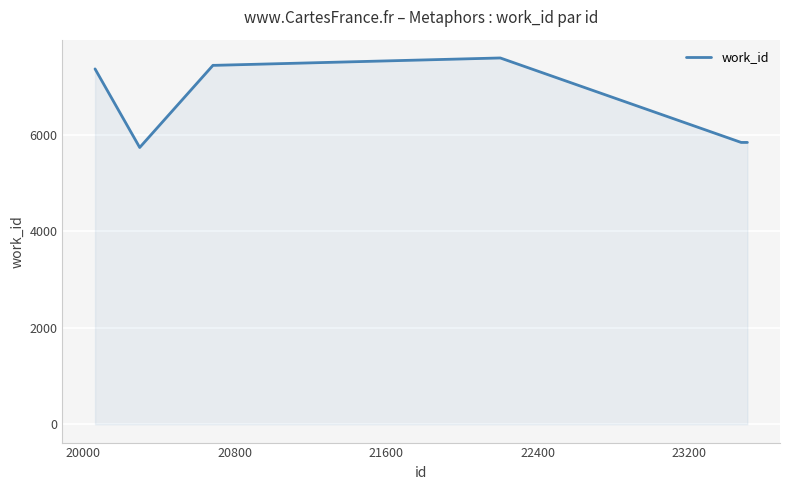

Does the chart display data point markers on the line(s)?

No